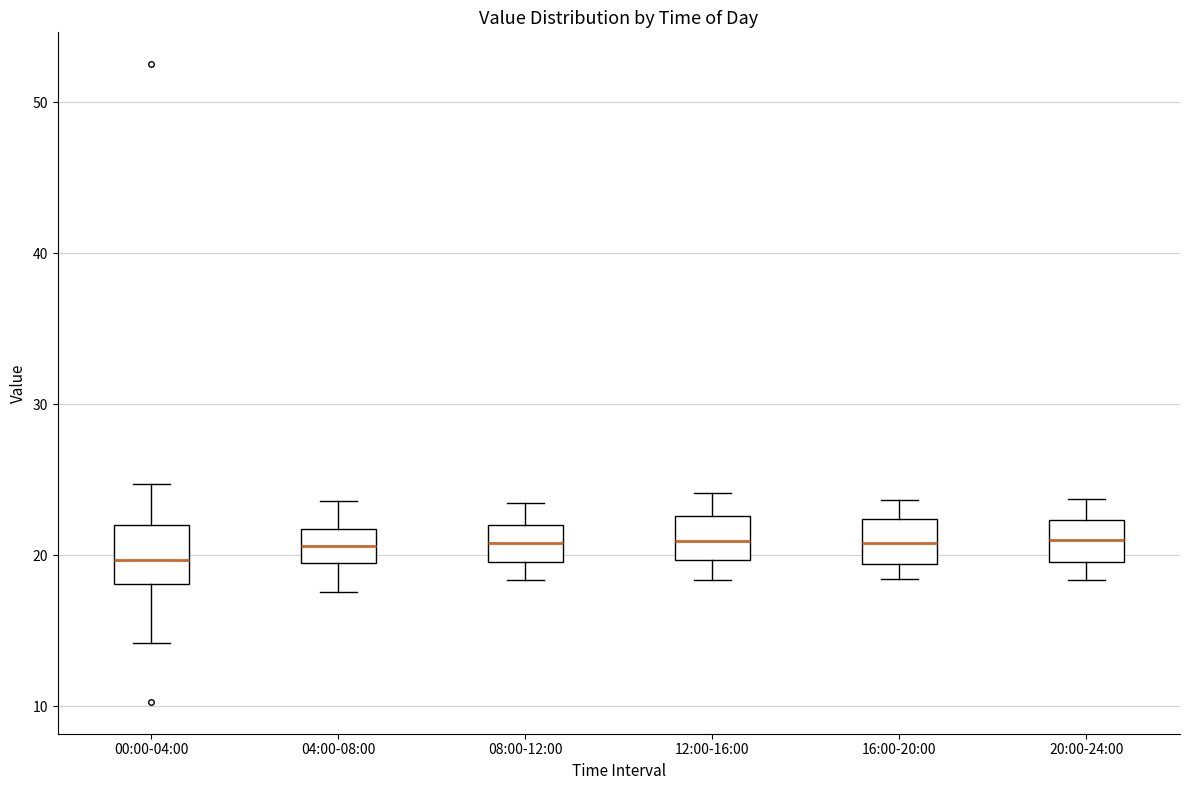

Where does the lower whisker of the box for 08:00-12:00 end on the y-axis? The values are not printed on the chart, so give them approximately, as read against the axis.

18